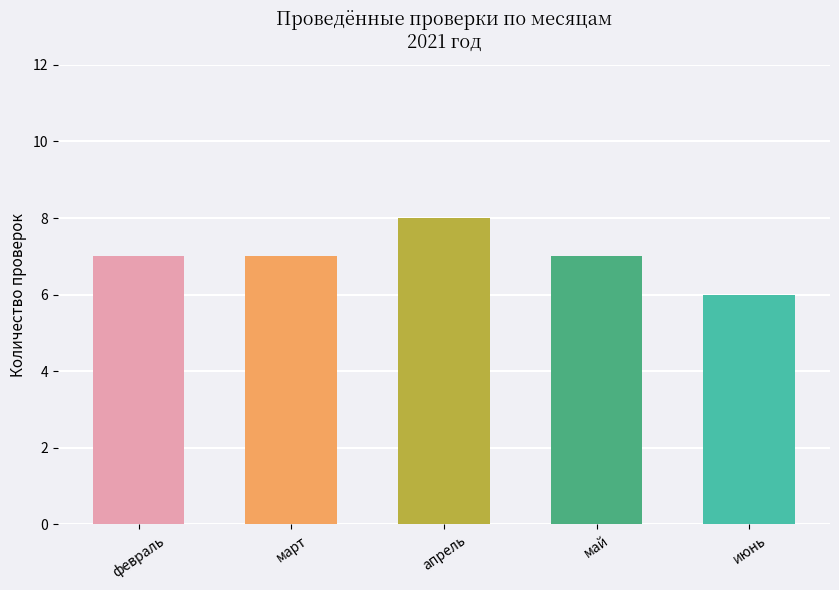

True or false: the data shows 8 at апрель.

True